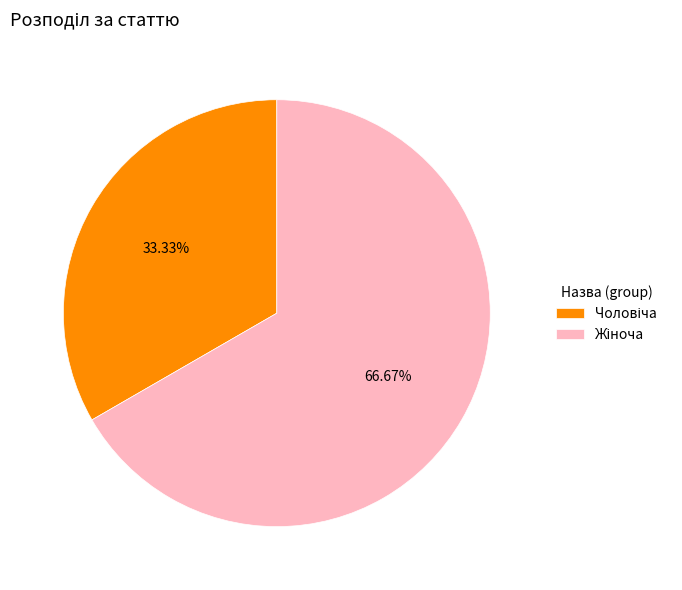

Does any single category account for the majority?

Yes